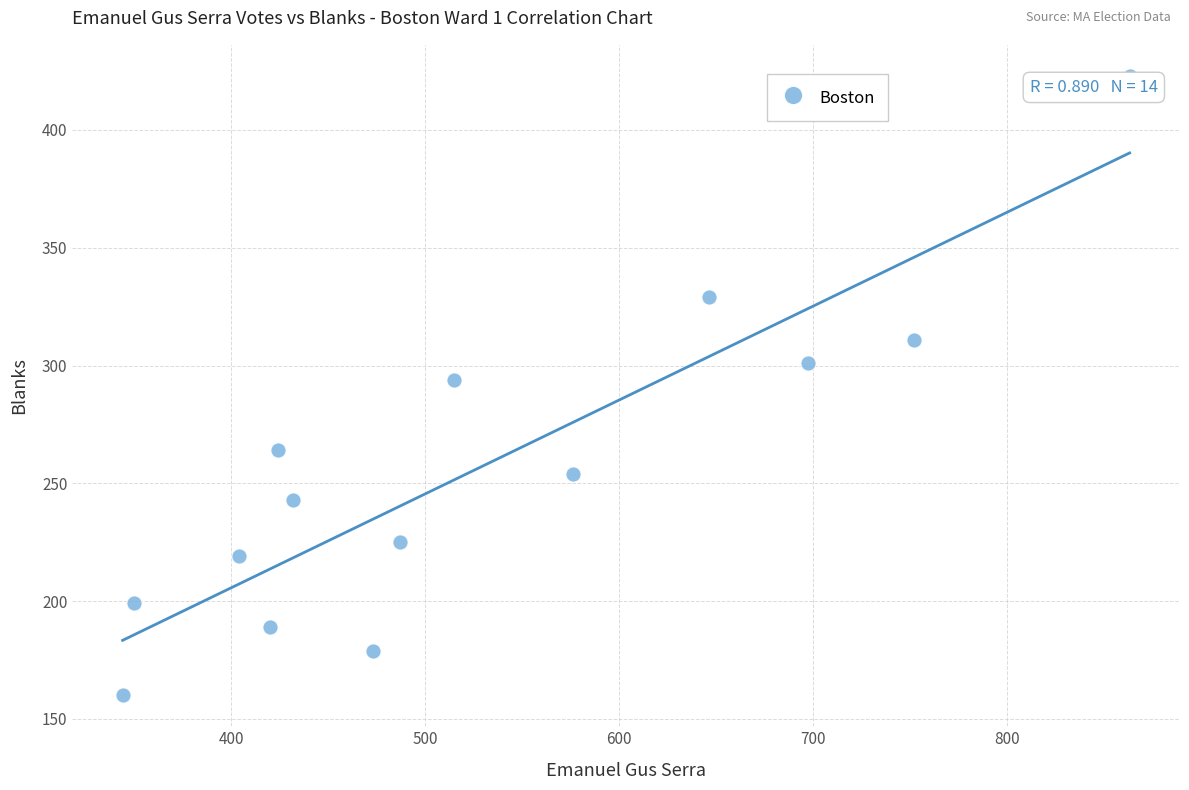

What is the range of Y values (max minus min)?

263